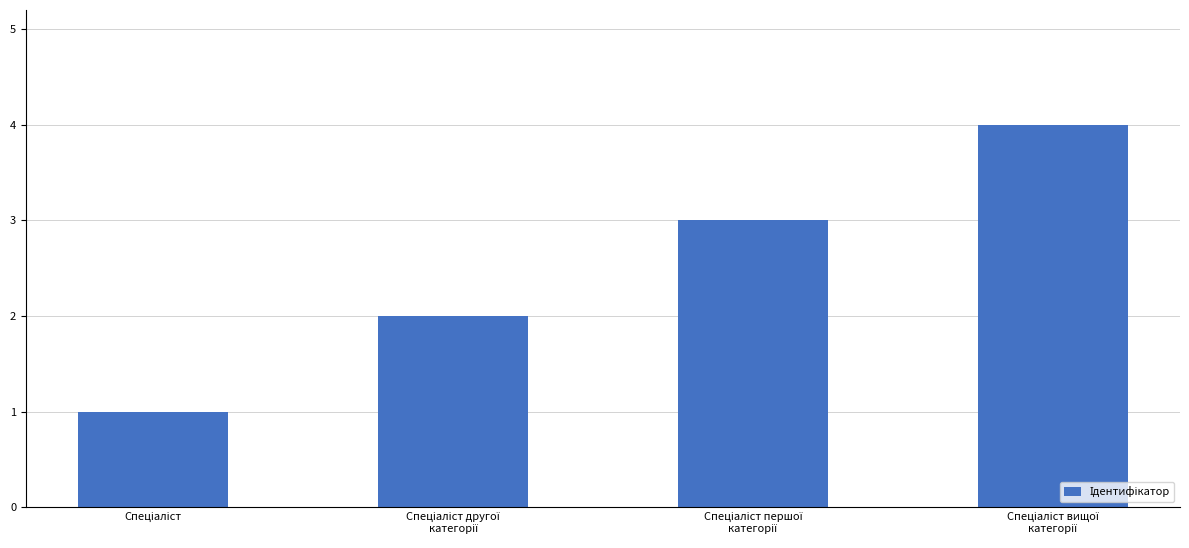

What is the greatest value displayed?

4